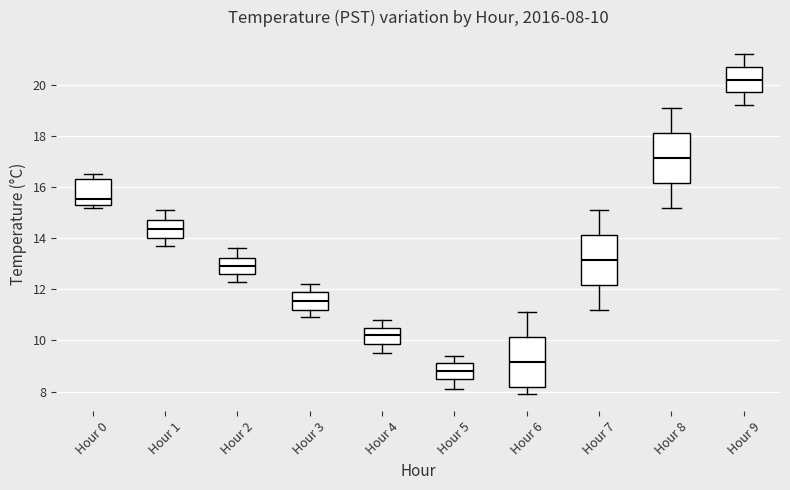

Which box's median line is the lowest?

Hour 5